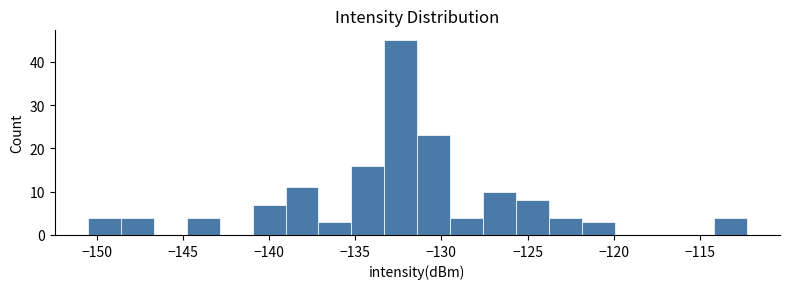

Read against the x-axis, roughly where is the centre of the tallest bar?

-132.5